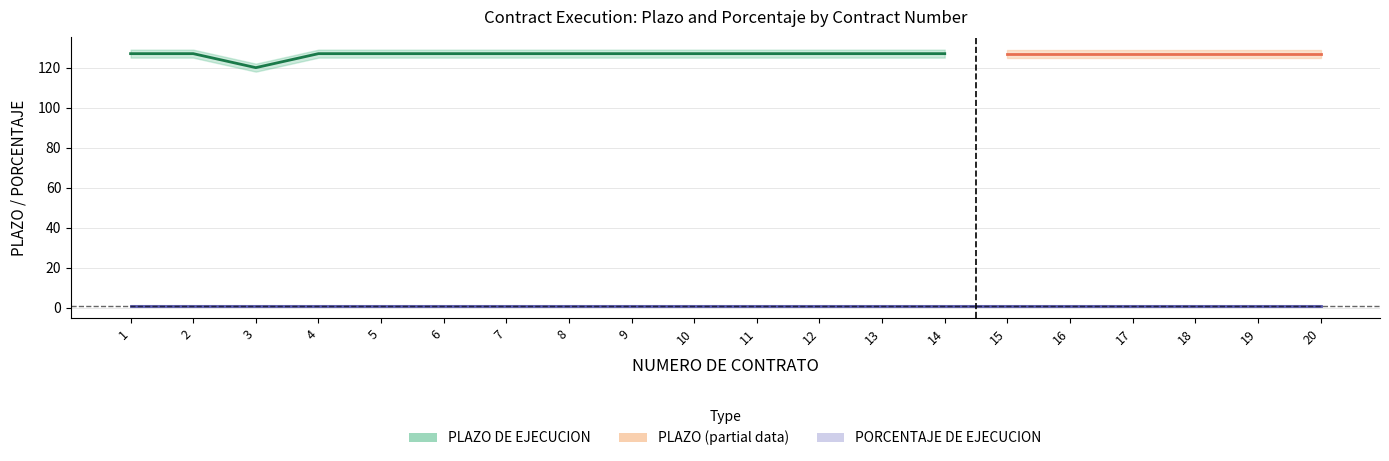

What is the average value of the PORCENTAJE_center series?

1